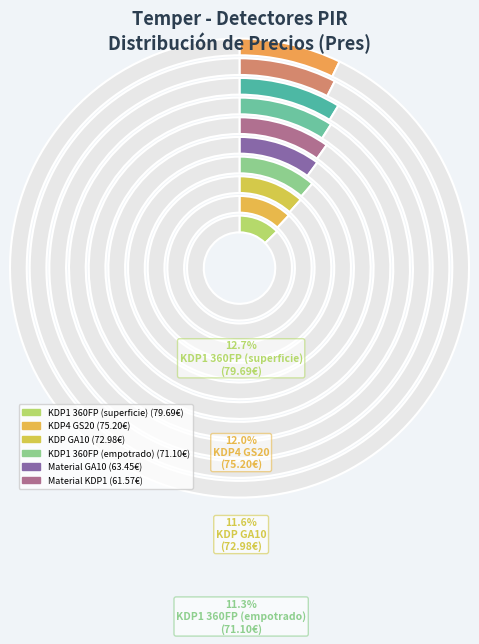

Is it true that KDP19 360S is 1% of the pie?

False